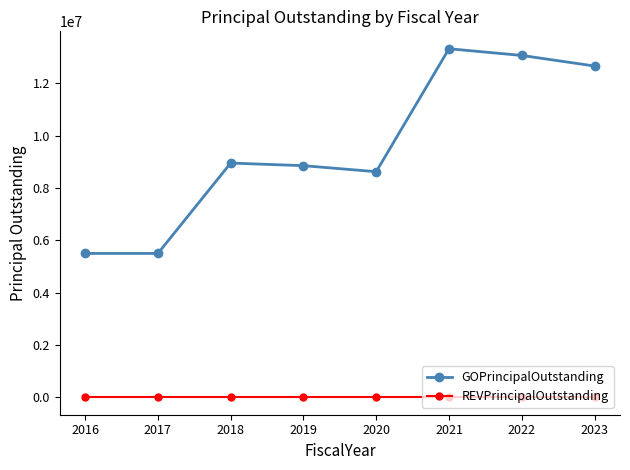

What is the difference between the maximum and minimum values in the GOPrincipalOutstanding series?

7825000